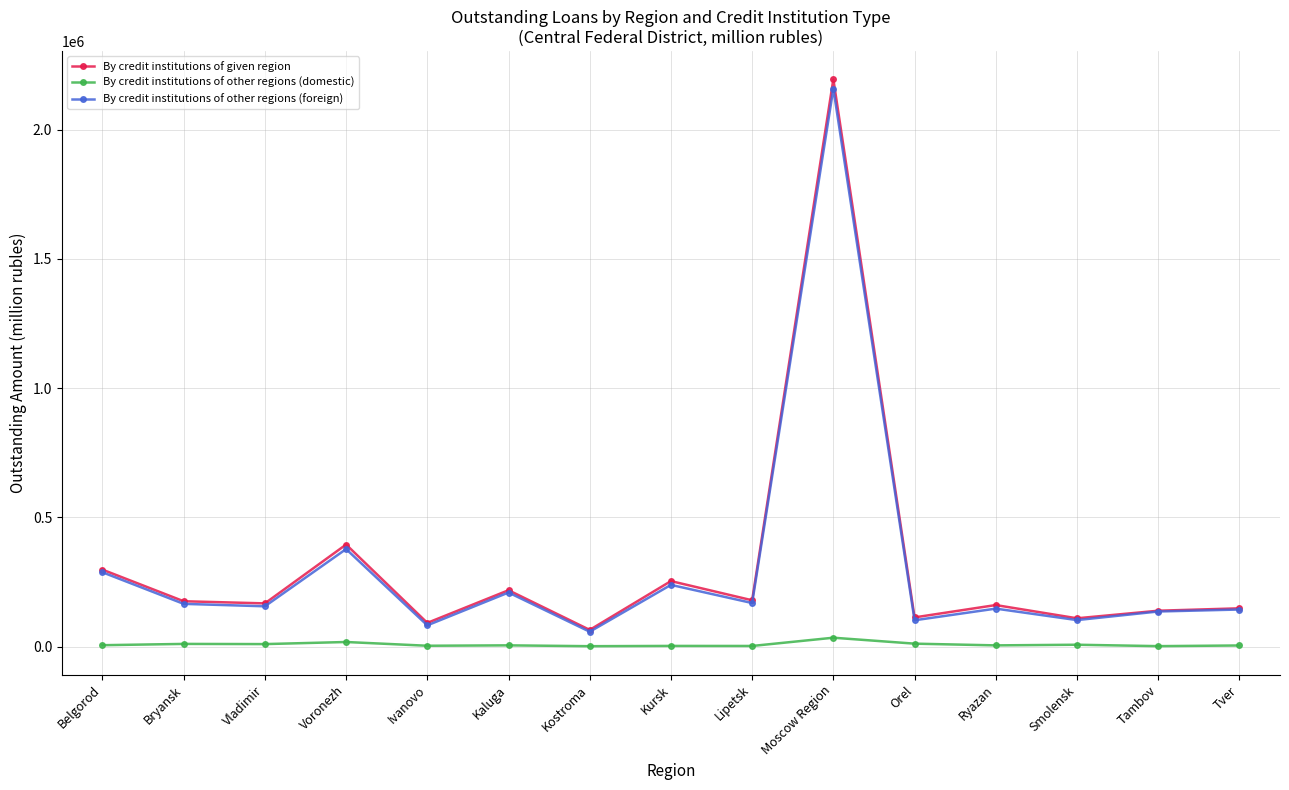

True or false: By credit institutions of other regions (domestic) and By credit institutions of given region cross at least once.

False